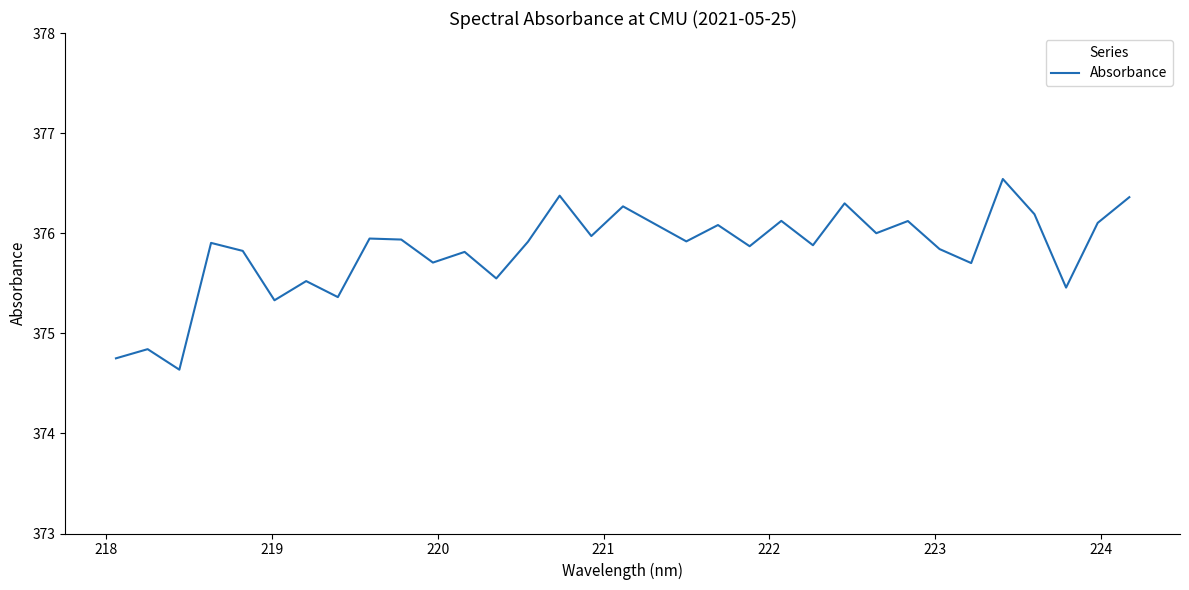

What is the maximum value shown in the chart?

376.5